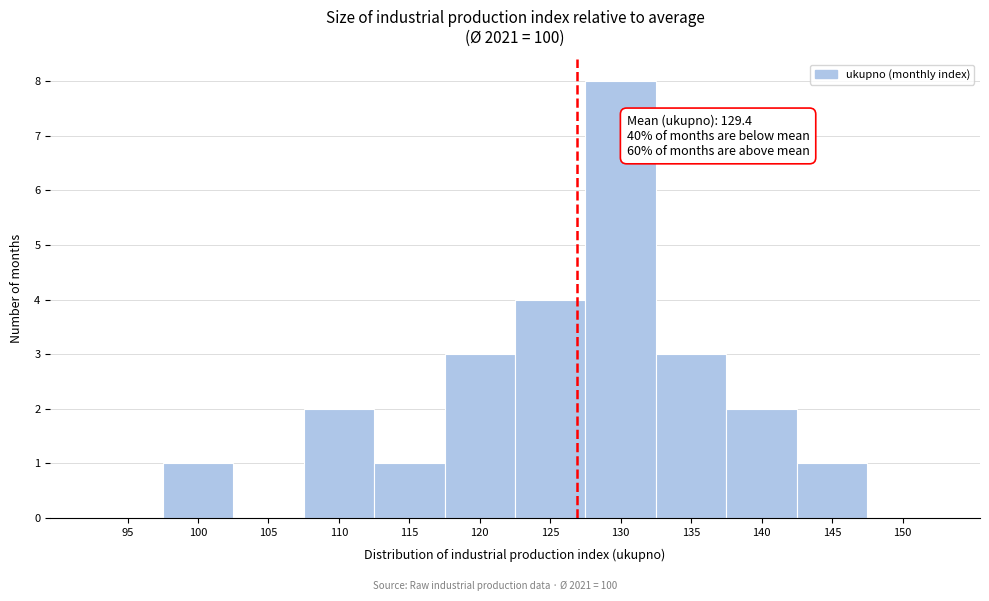

Reading left to right, transcribe all the data shown in this chart.

95=0	100=1	105=0	110=2	115=1	120=3	125=4	130=8	135=3	140=2	145=1	150=0